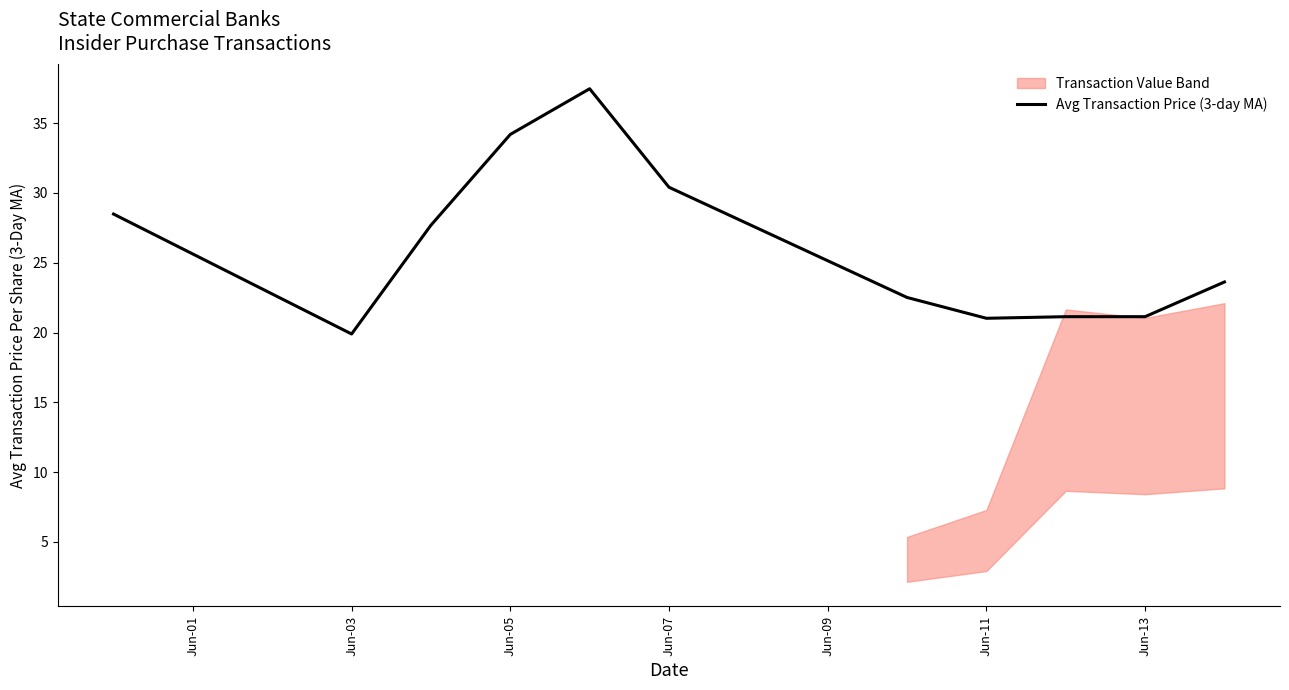

True or false: Avg Transaction Price (3-day MA) has a value of 21.0 at Jun-11.

True